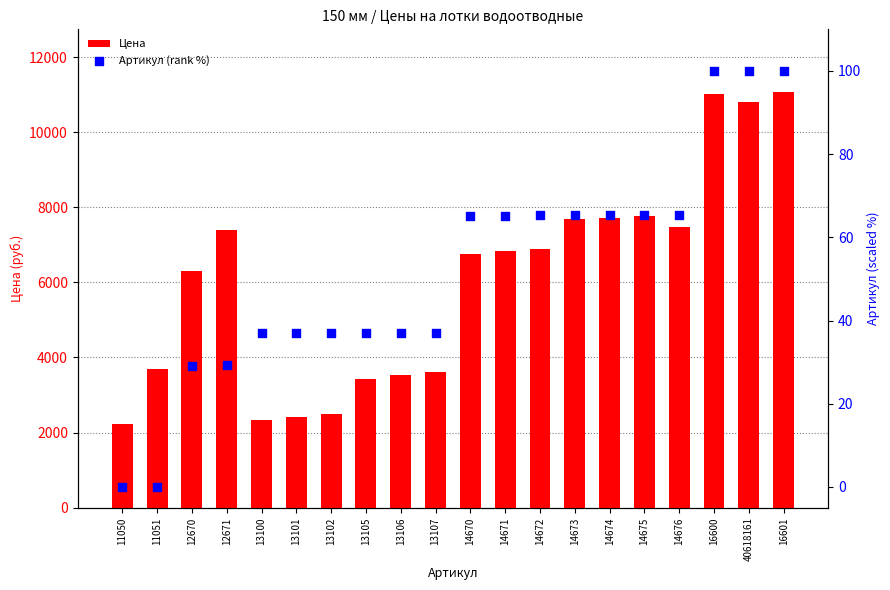

Which series has the largest total across all categories?

Цена